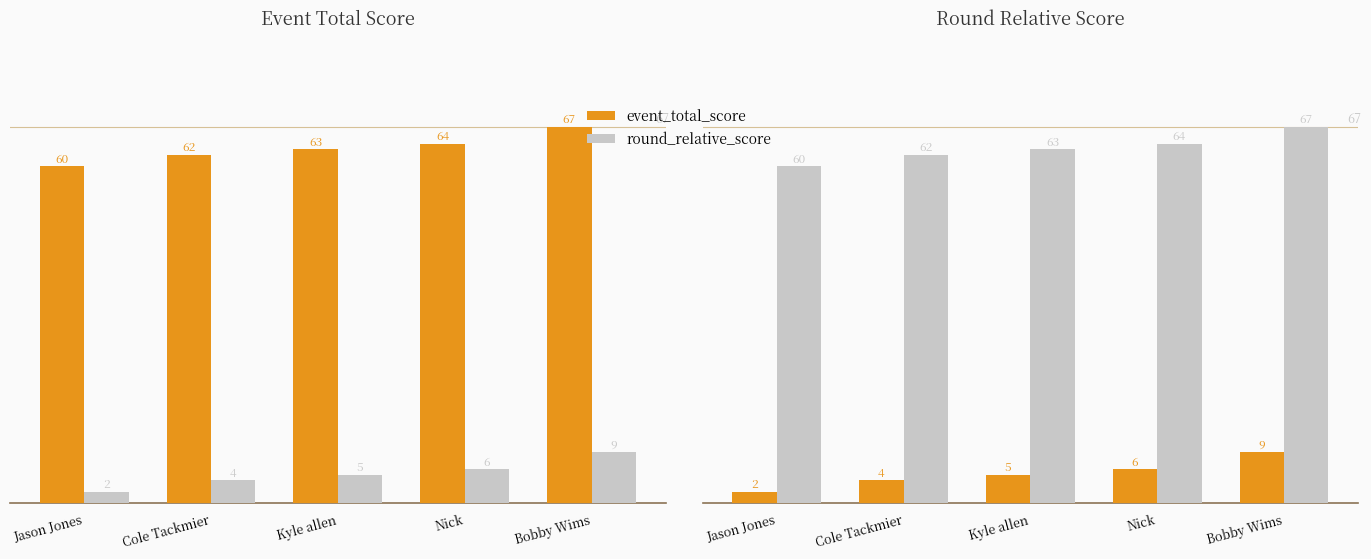

Rank the series by their maximum value, from highest to lowest.

event_total_score, round_relative_score